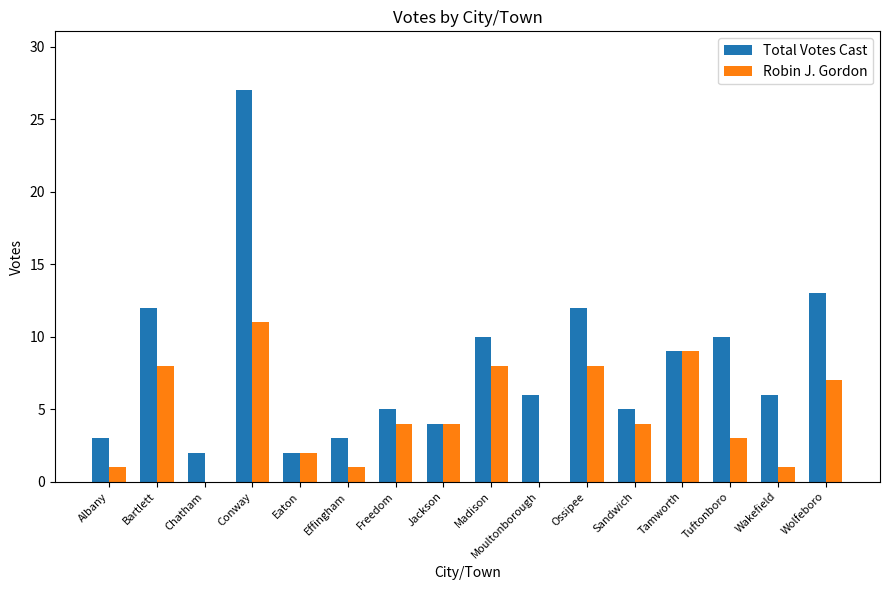

True or false: Robin J. Gordon has a value of 4 at Freedom.

True